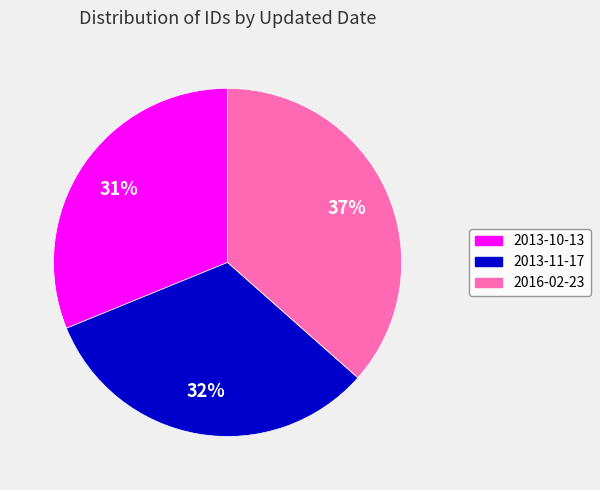

Is there any slice that represents more than half of the pie?

No